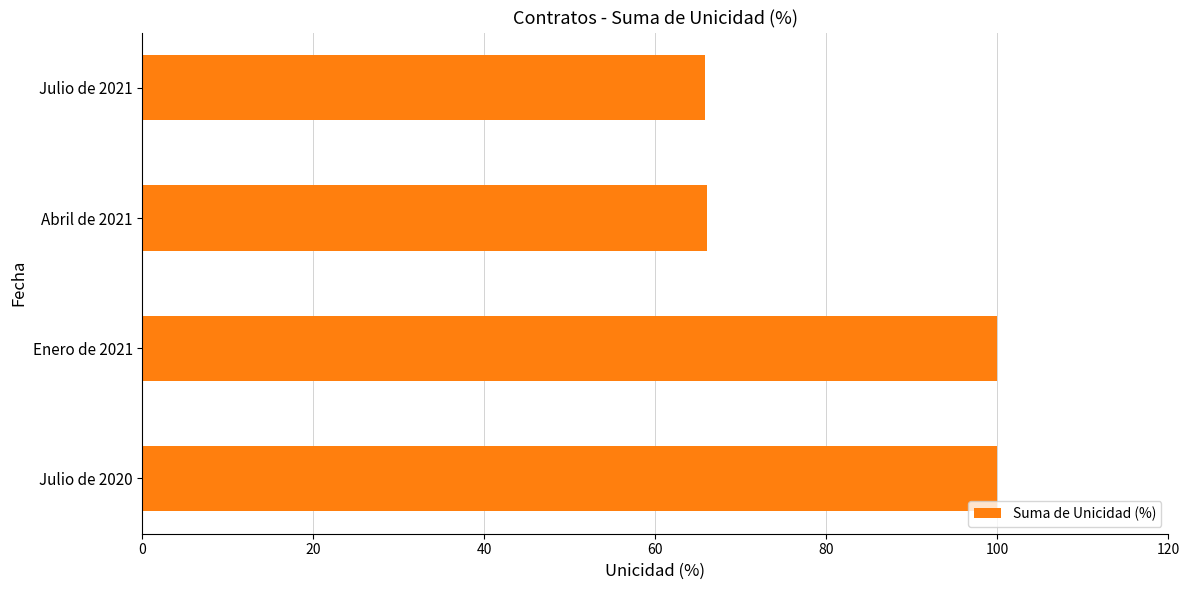

What is the difference between the maximum and minimum values?

34.2